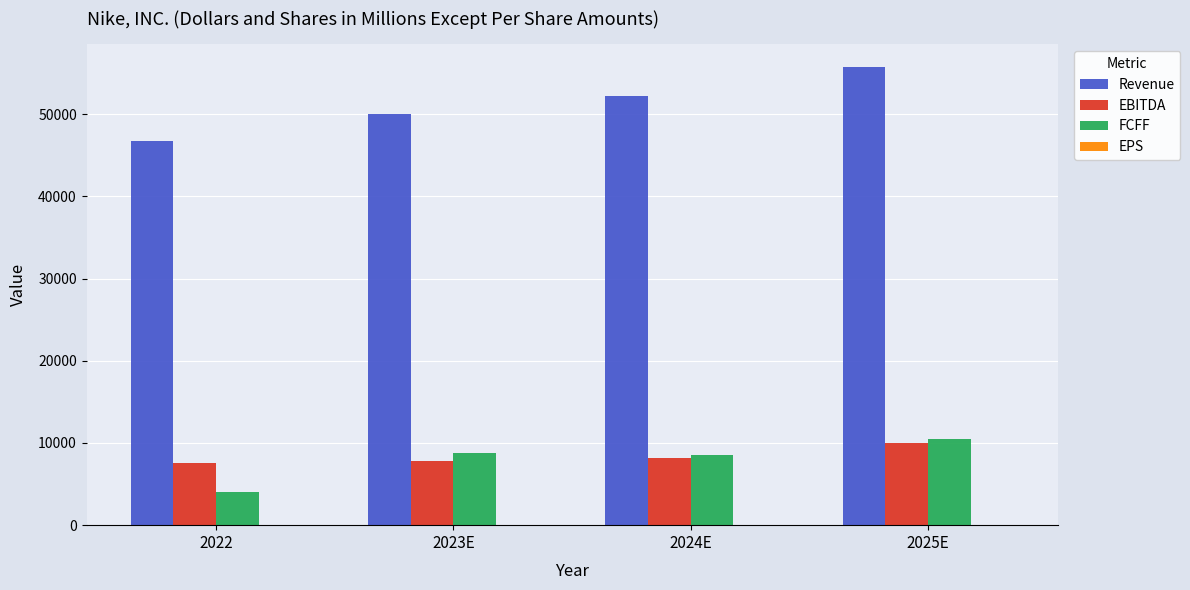

Which series has the largest total across all categories?

Revenue